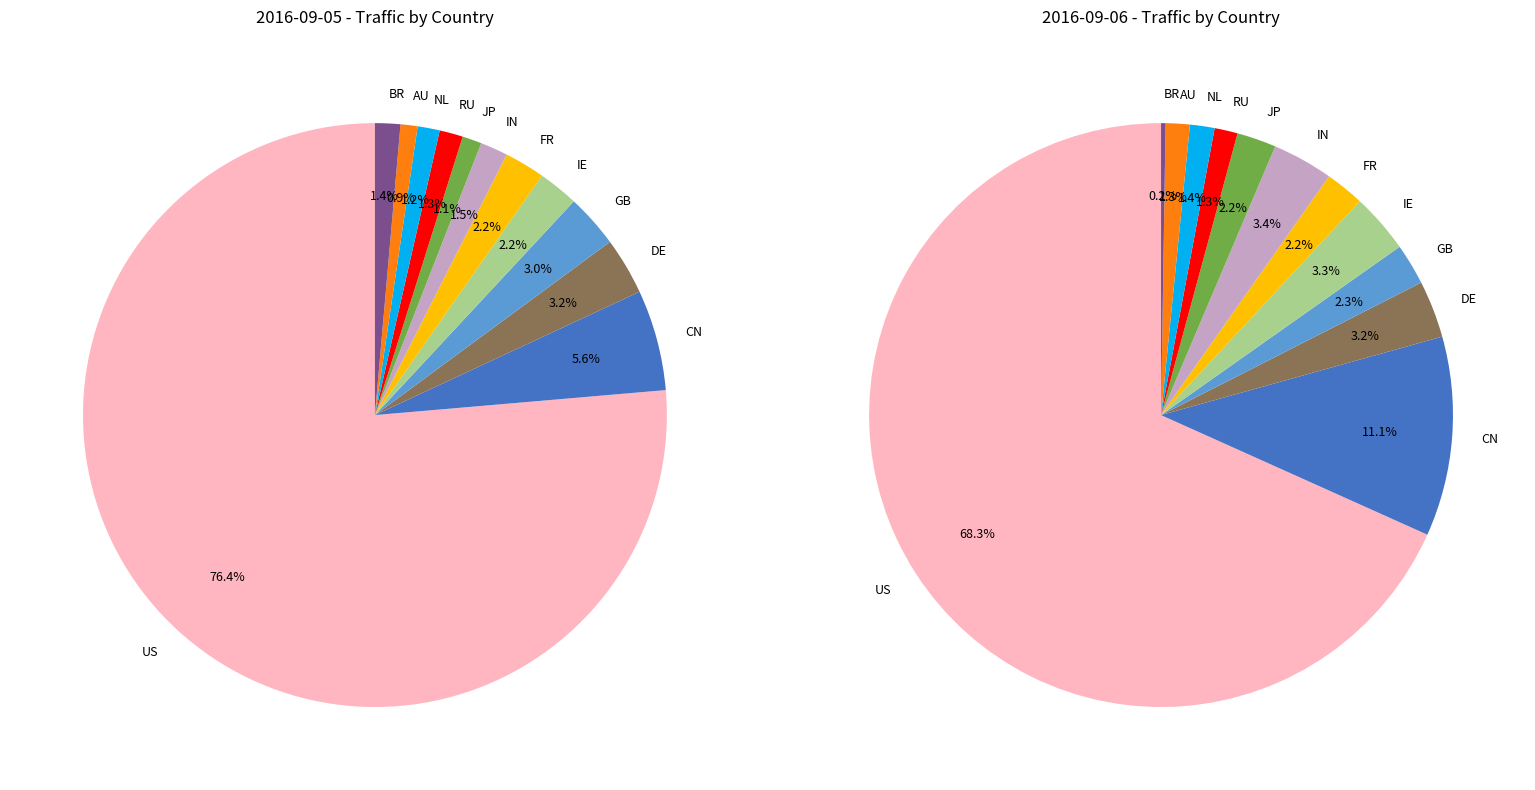

To the nearest percent, what is the average slice percentage?

8%